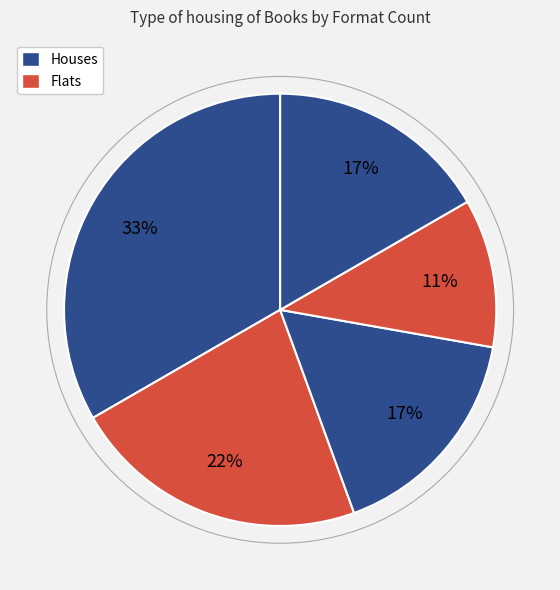

Is there any slice that represents more than half of the pie?

No